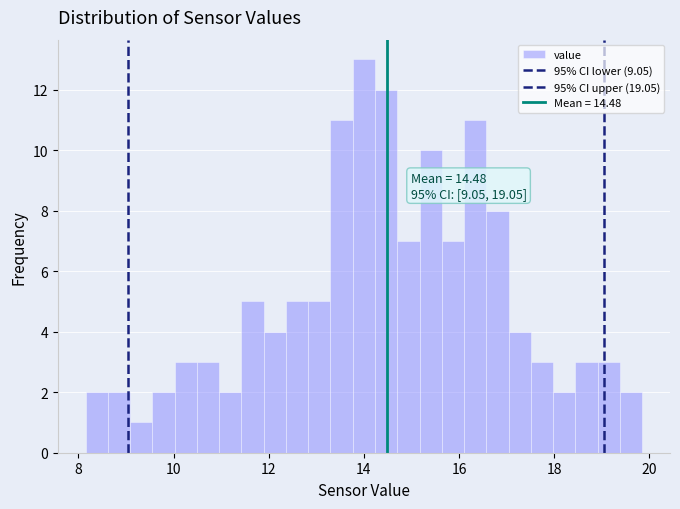

Read against the x-axis, roughly where is the centre of the tallest bar?

14.0